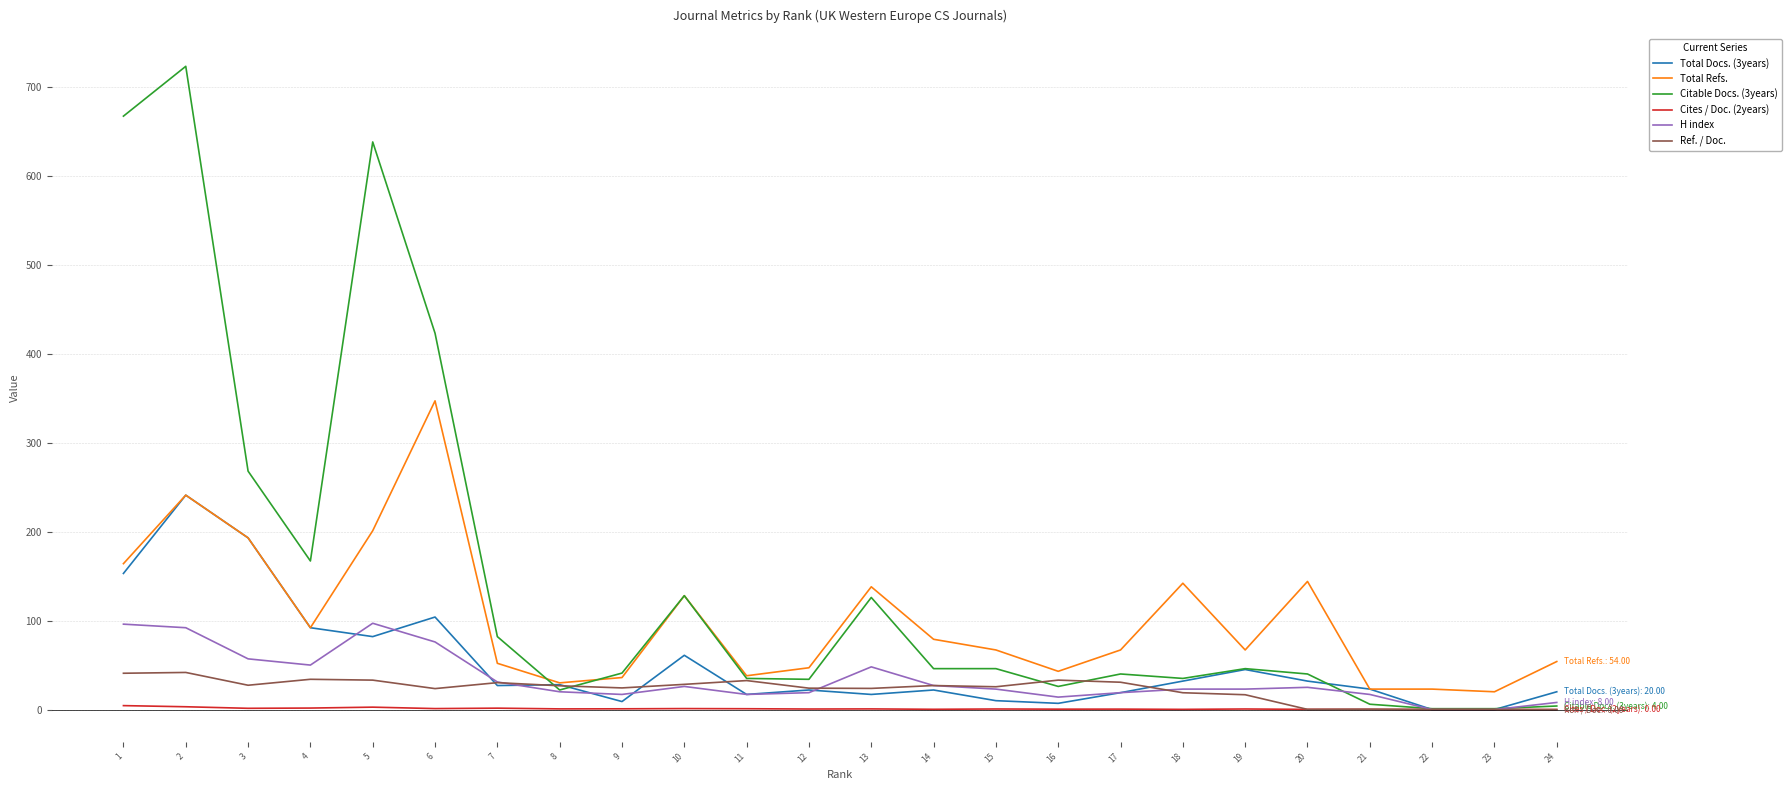

What is the spread (max minus min) of values at 1?

662.6